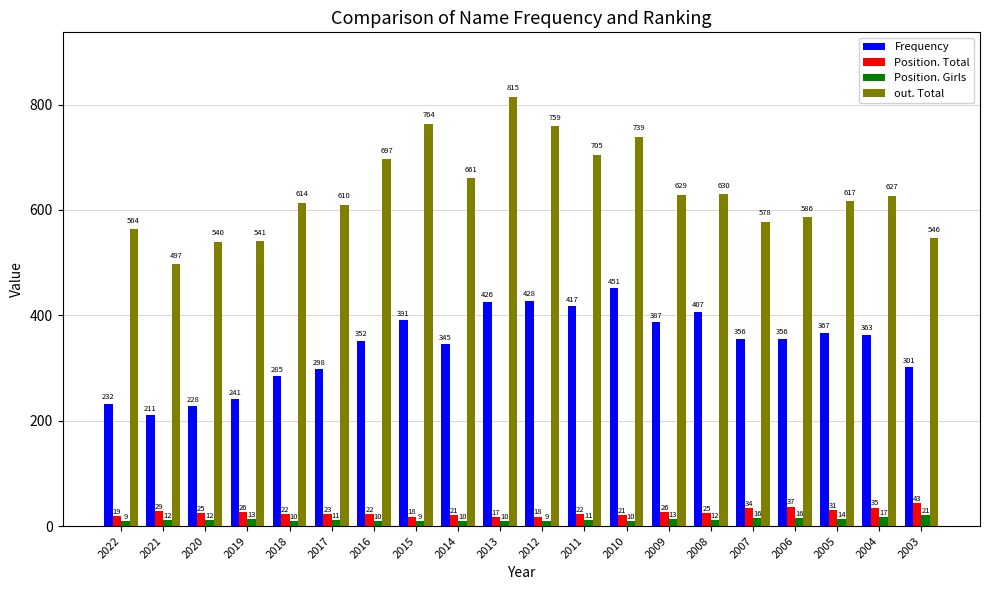

Reading left to right, transcribe all the data shown in this chart.

Frequency: 2022=232	2021=211	2020=228	2019=241	2018=285	2017=298	2016=352	2015=391	2014=345	2013=426	2012=428	2011=417	2010=451	2009=387	2008=407	2007=356	2006=356	2005=367	2004=363	2003=301
Position. Total: 2022=19	2021=29	2020=25	2019=26	2018=22	2017=23	2016=22	2015=18	2014=21	2013=17	2012=18	2011=22	2010=21	2009=26	2008=25	2007=34	2006=37	2005=31	2004=35	2003=43
Position. Girls: 2022=9	2021=12	2020=12	2019=13	2018=10	2017=11	2016=10	2015=9	2014=10	2013=10	2012=9	2011=11	2010=10	2009=13	2008=12	2007=16	2006=16	2005=14	2004=17	2003=21
out. Total: 2022=564	2021=497	2020=540	2019=541	2018=614	2017=610	2016=697	2015=764	2014=661	2013=815	2012=759	2011=705	2010=739	2009=629	2008=630	2007=578	2006=586	2005=617	2004=627	2003=546